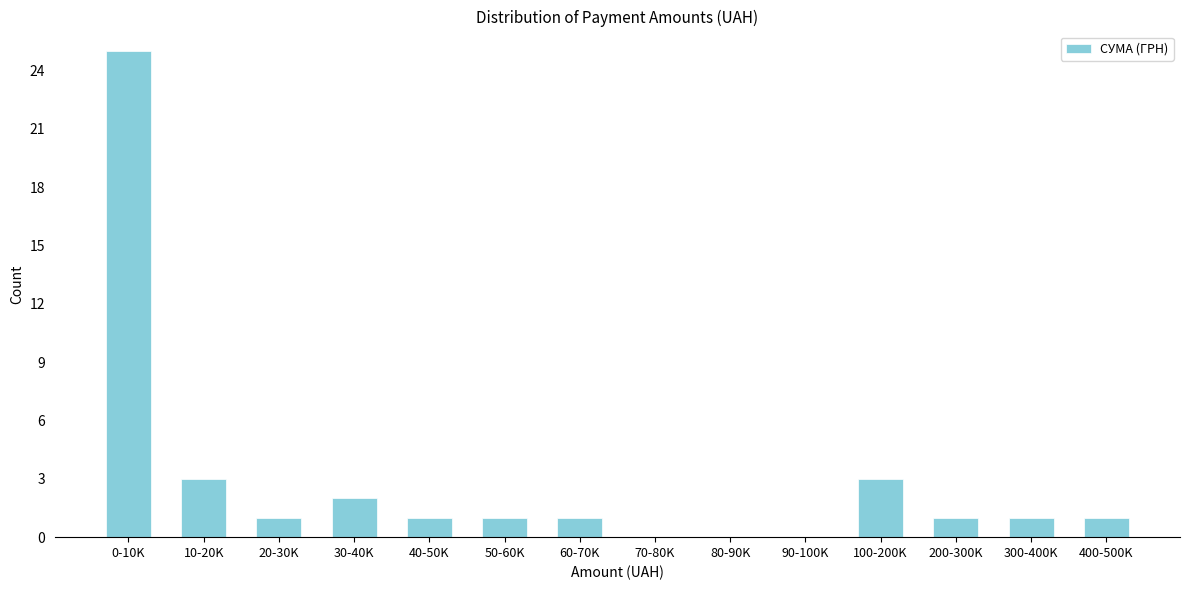

Reading right to left, extract all data points from this chart.

400-500K=1	300-400K=1	200-300K=1	100-200K=3	90-100K=0	80-90K=0	70-80K=0	60-70K=1	50-60K=1	40-50K=1	30-40K=2	20-30K=1	10-20K=3	0-10K=25